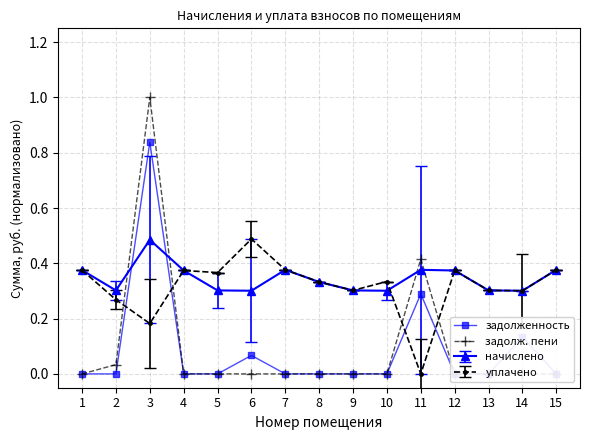

Where is задолж. пени nearest to the value 0?

1